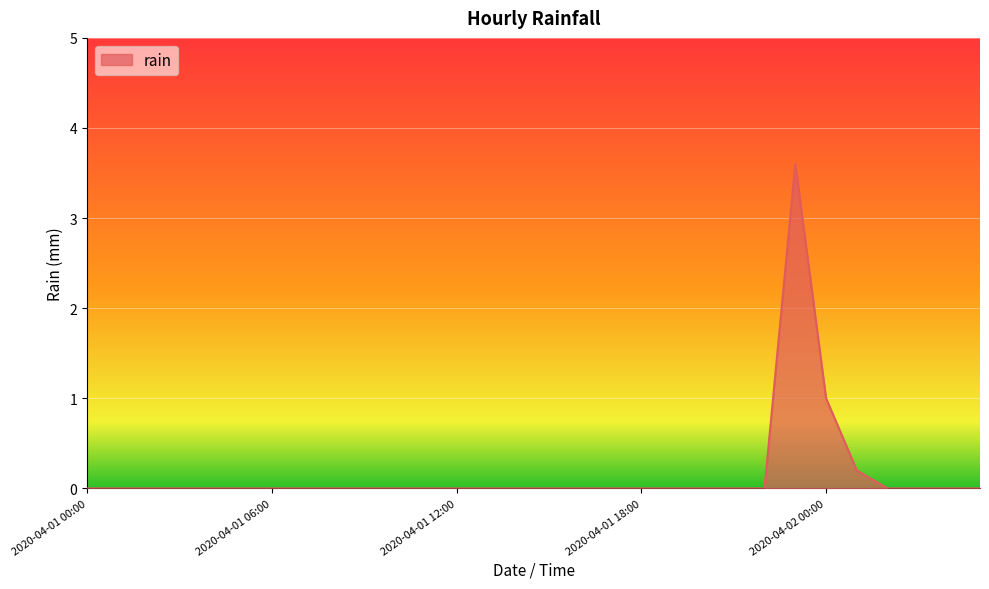

True or false: the data has more than 0 interior local peaks.

True